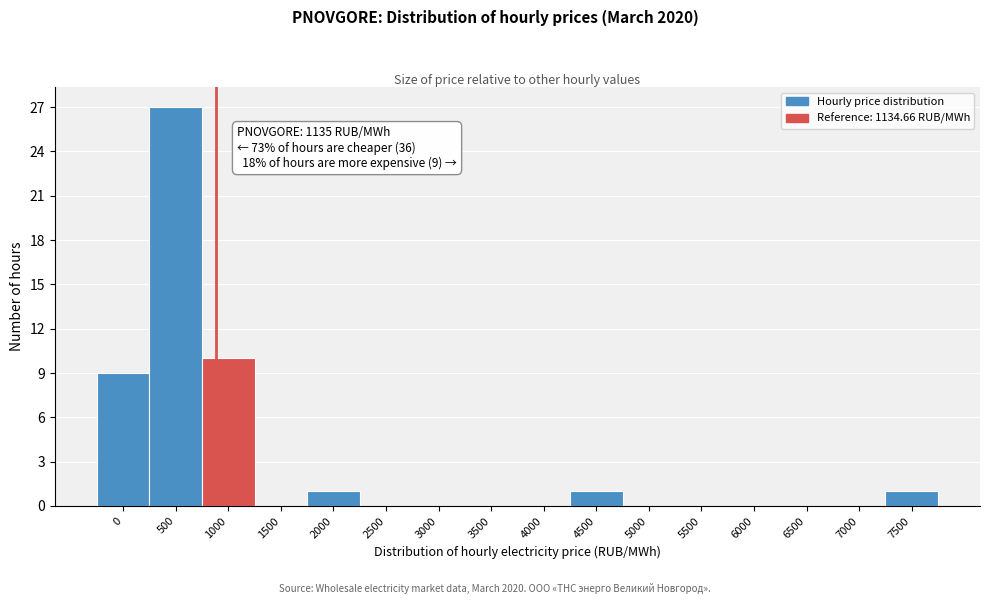

Reading left to right, list all the values displayed in this chart.

0=9	500=27	1000=10	1500=0	2000=1	2500=0	3000=0	3500=0	4000=0	4500=1	5000=0	5500=0	6000=0	6500=0	7000=0	7500=1